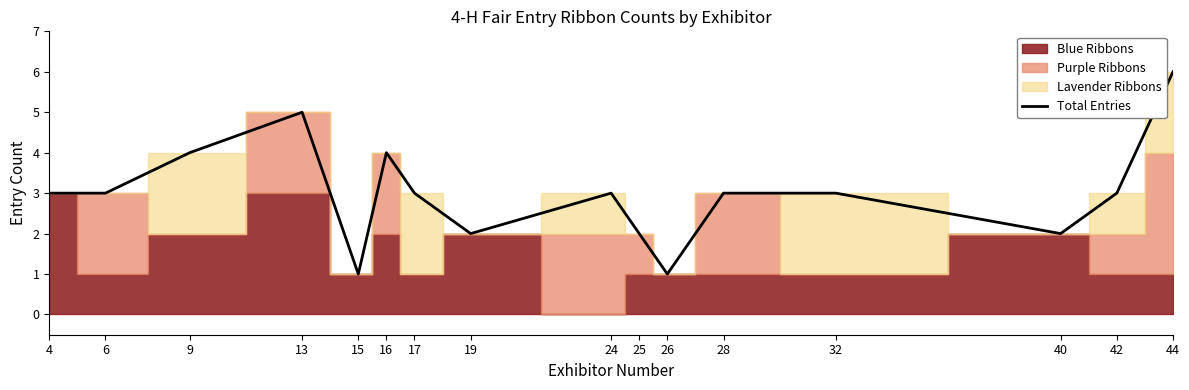

The value at 44 is 2. True or false?

False